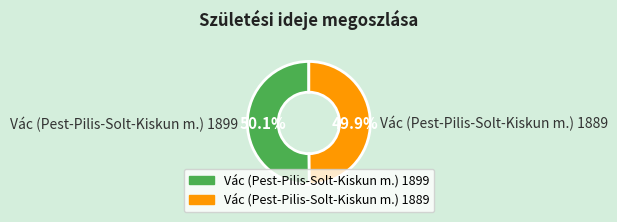

To the nearest percent, what portion does Vác (Pest-Pilis-Solt-Kiskun m.) 1899 represent?

50%